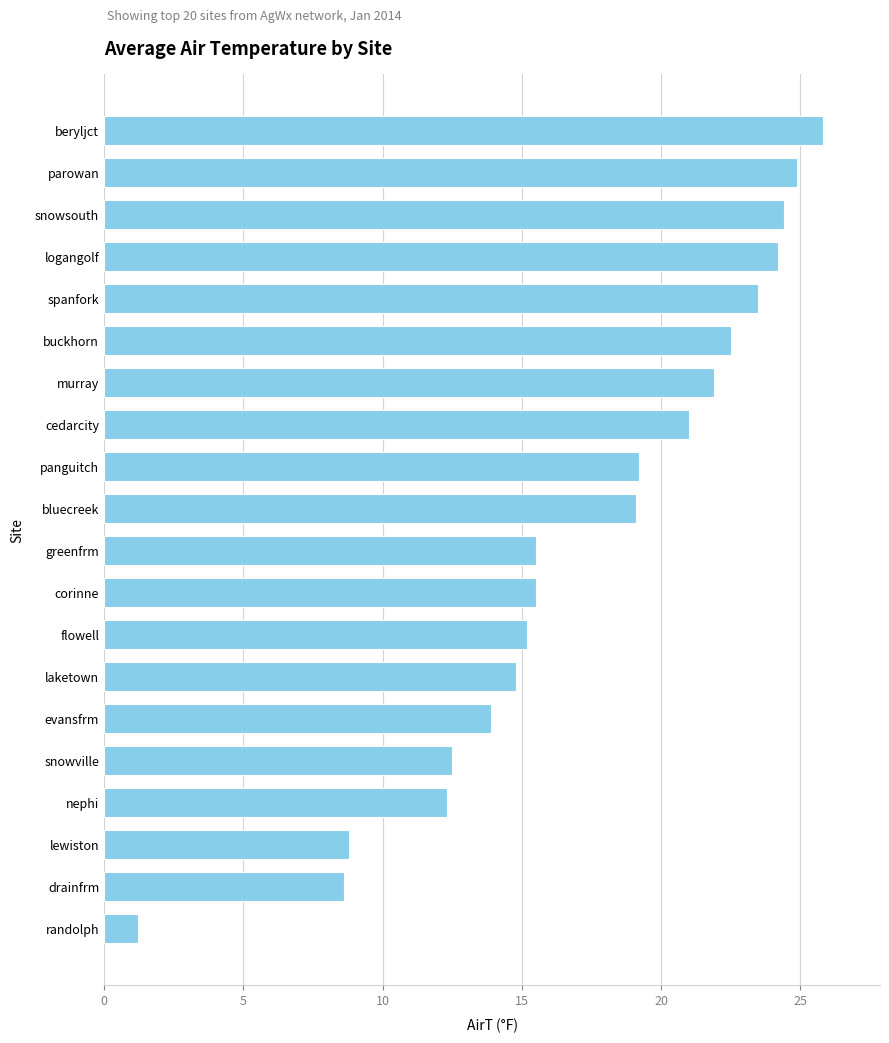

What is the minimum value shown in the chart?

1.2